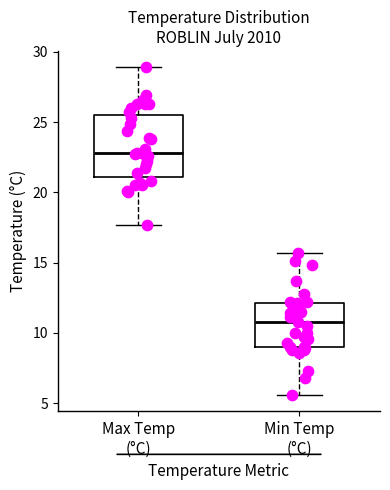

Which box is the tallest, from its lower edge to its upper edge?

Max Temp (°C)